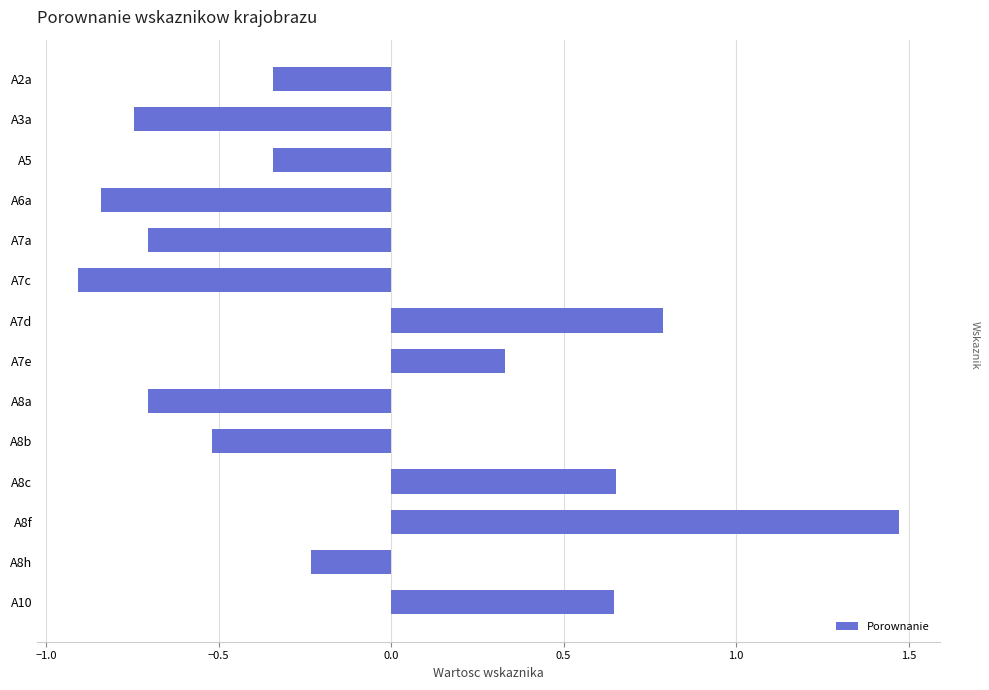

What value does the data have at A7d?

0.8